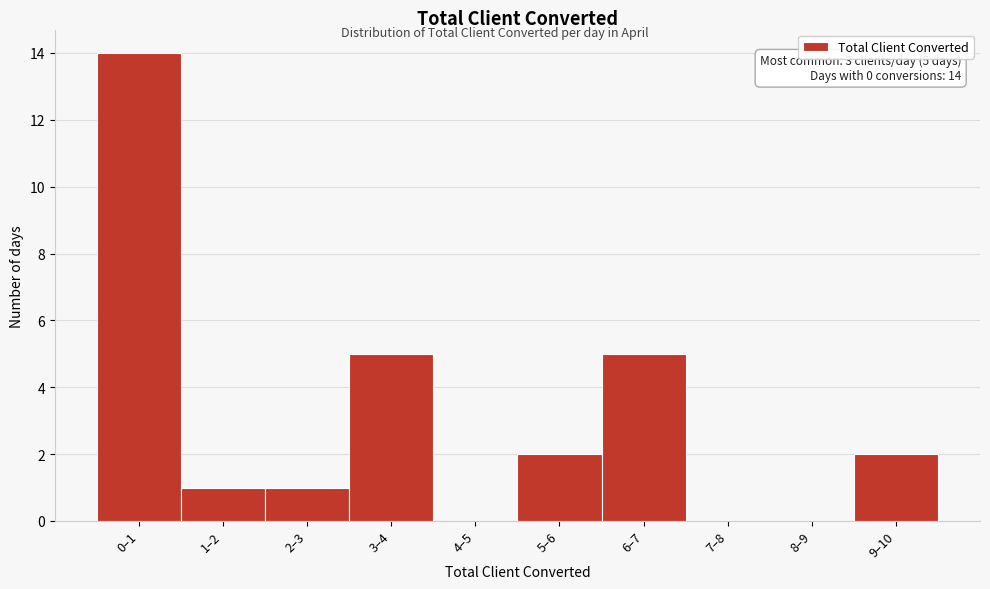

Reading left to right, what are all the values shown in this chart?

0–1=14	1–2=1	2–3=1	3–4=5	4–5=0	5–6=2	6–7=5	7–8=0	8–9=0	9–10=2